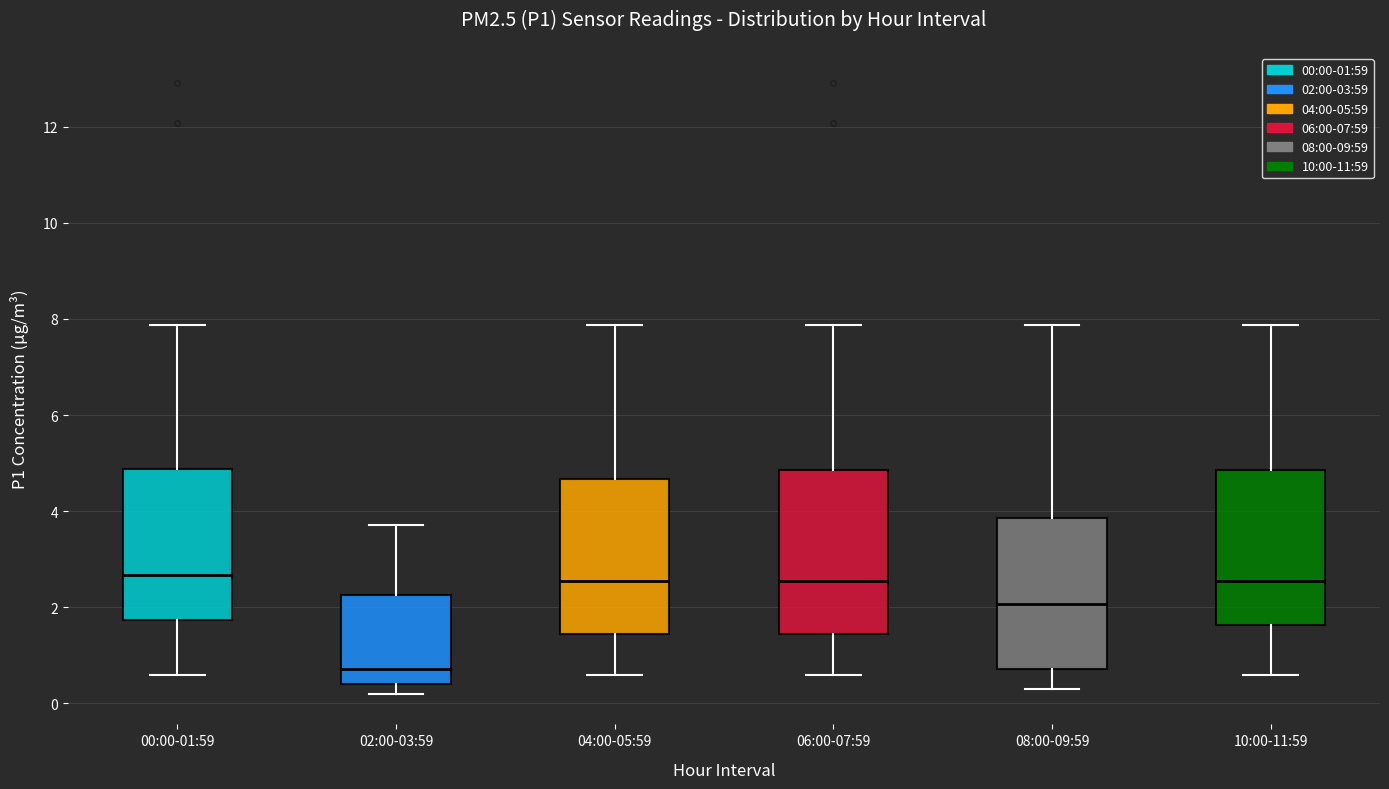

Where does the median line of the box for 10:00-11:59 sit on the y-axis? The values are not printed on the chart, so give them approximately, as read against the axis.

2.6